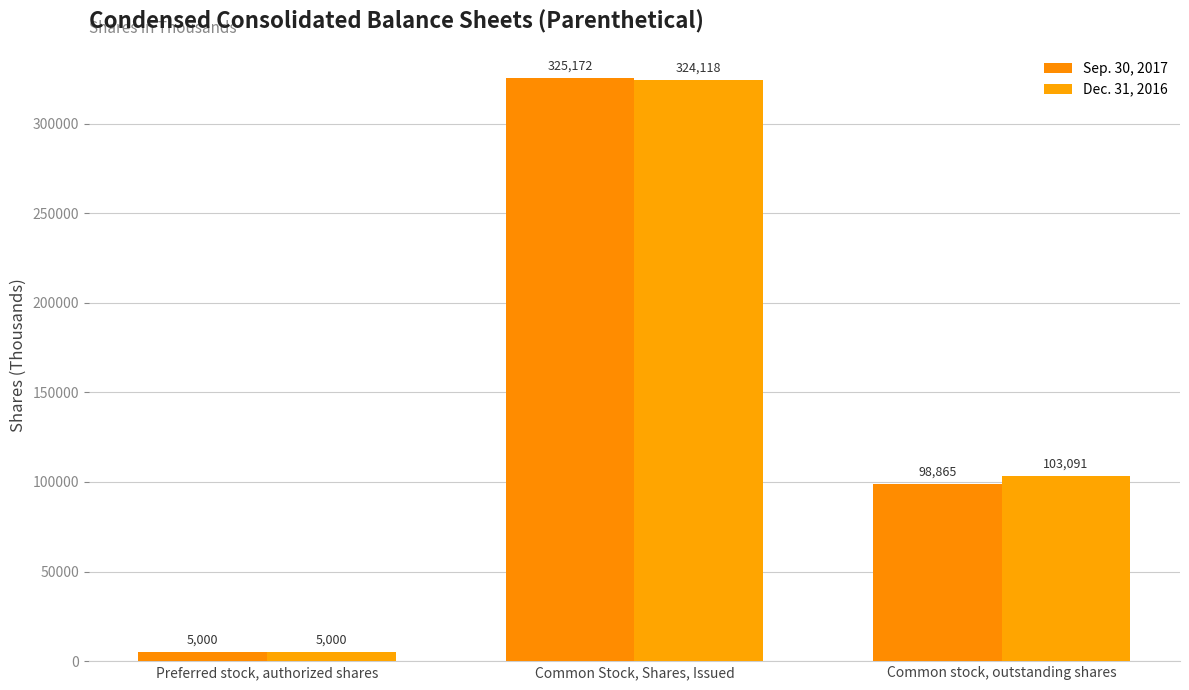

What is the label of the 2nd bar from the right?

Common Stock, Shares, Issued